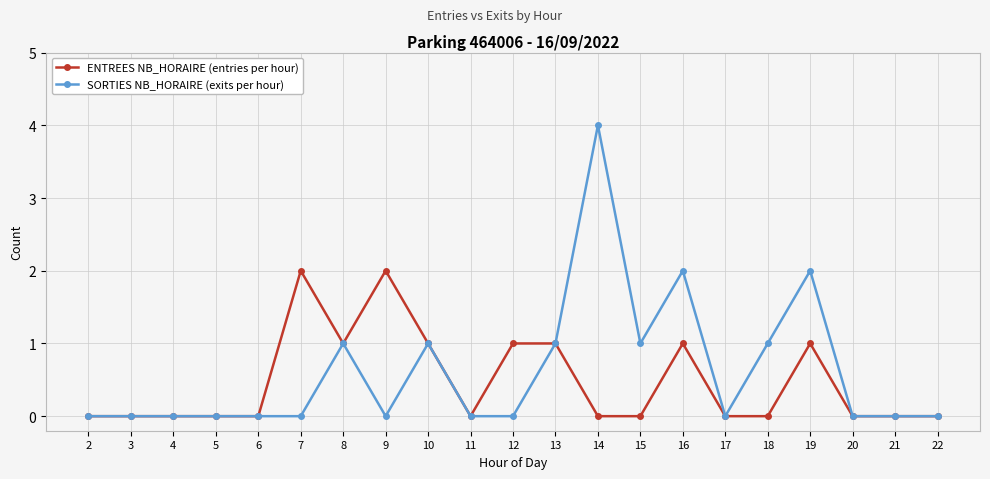

Is this an area chart (filled region under the line)?

No